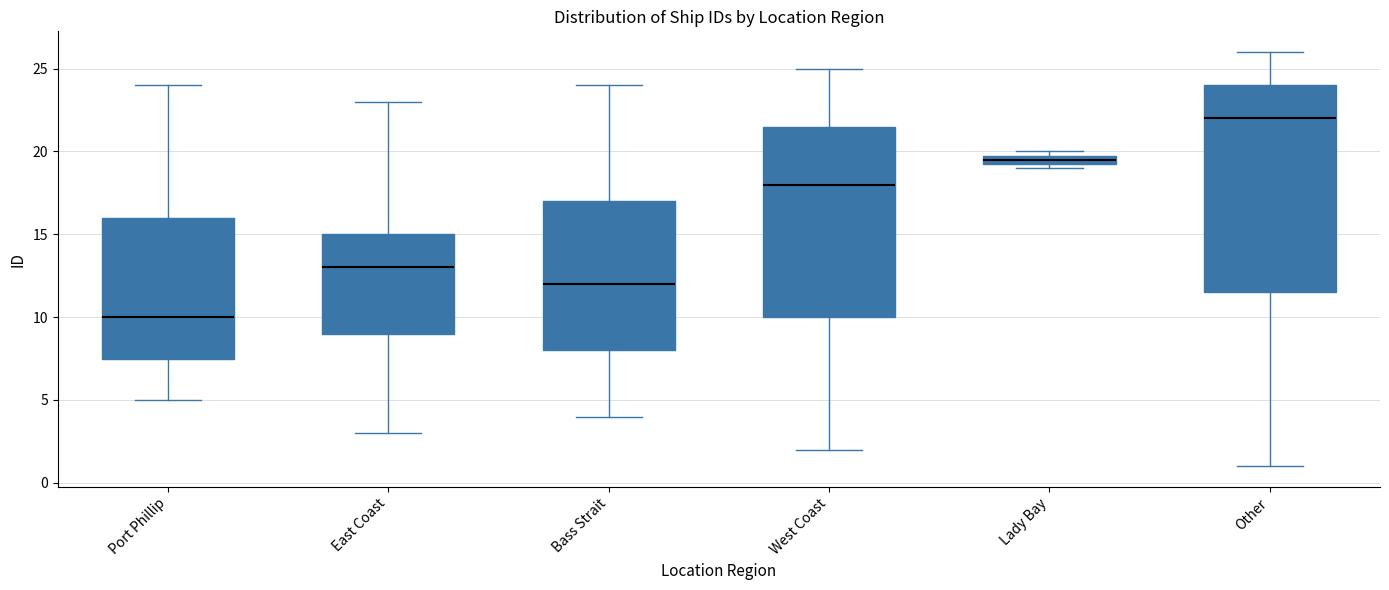

Where is the lower edge of the box for West Coast on the y-axis? The values are not printed on the chart, so give them approximately, as read against the axis.

10.0